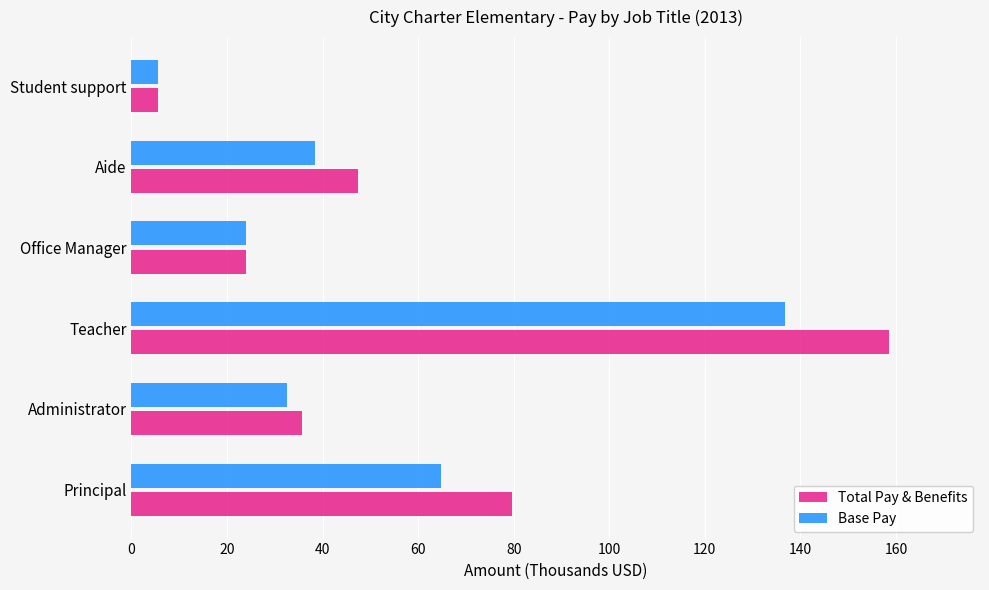

List the labels in order of Total Pay & Benefits value, smallest first.

Student support, Office Manager, Administrator, Aide, Principal, Teacher